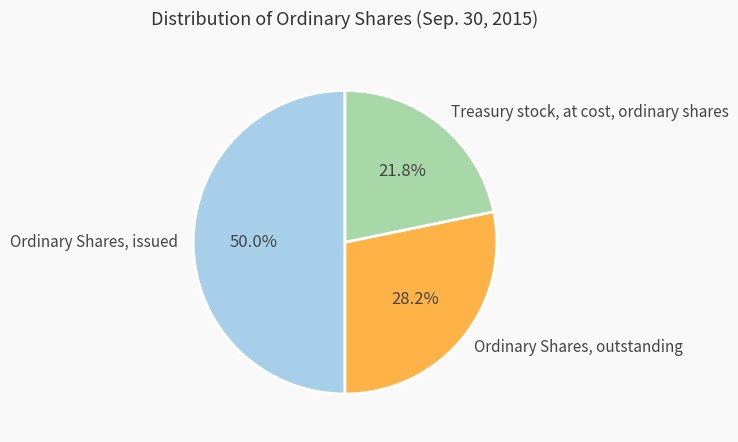

To the nearest percent, what is the combined percentage of Ordinary Shares, issued and Ordinary Shares, outstanding?

78%